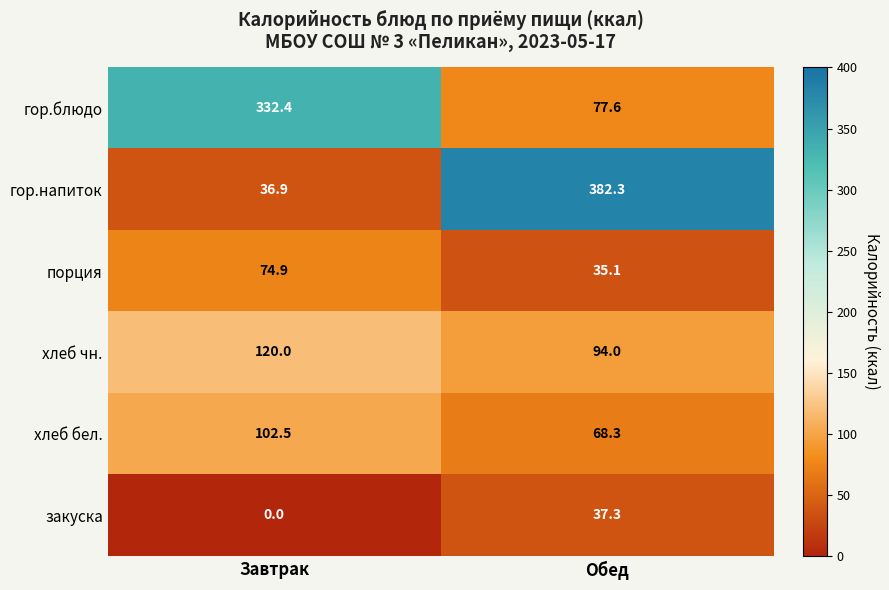

What is the difference between the maximum and minimum values in the хлеб чн. series?

26.0